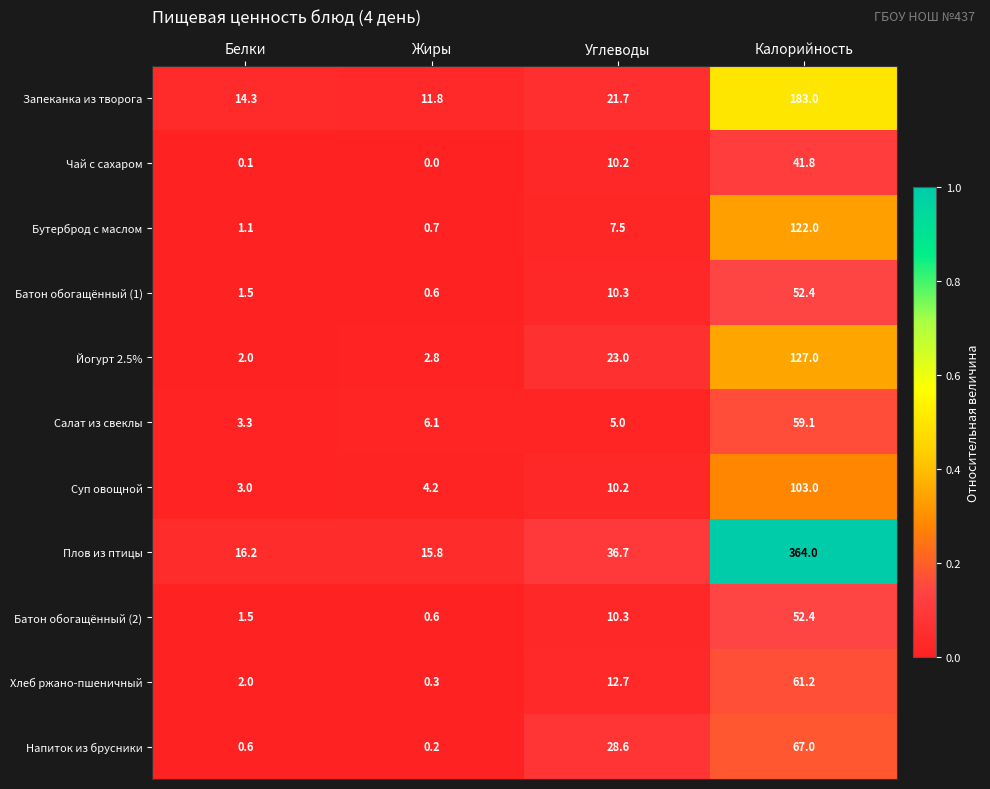

At which label is Батон обогащённый (2) closest to 26?

Углеводы